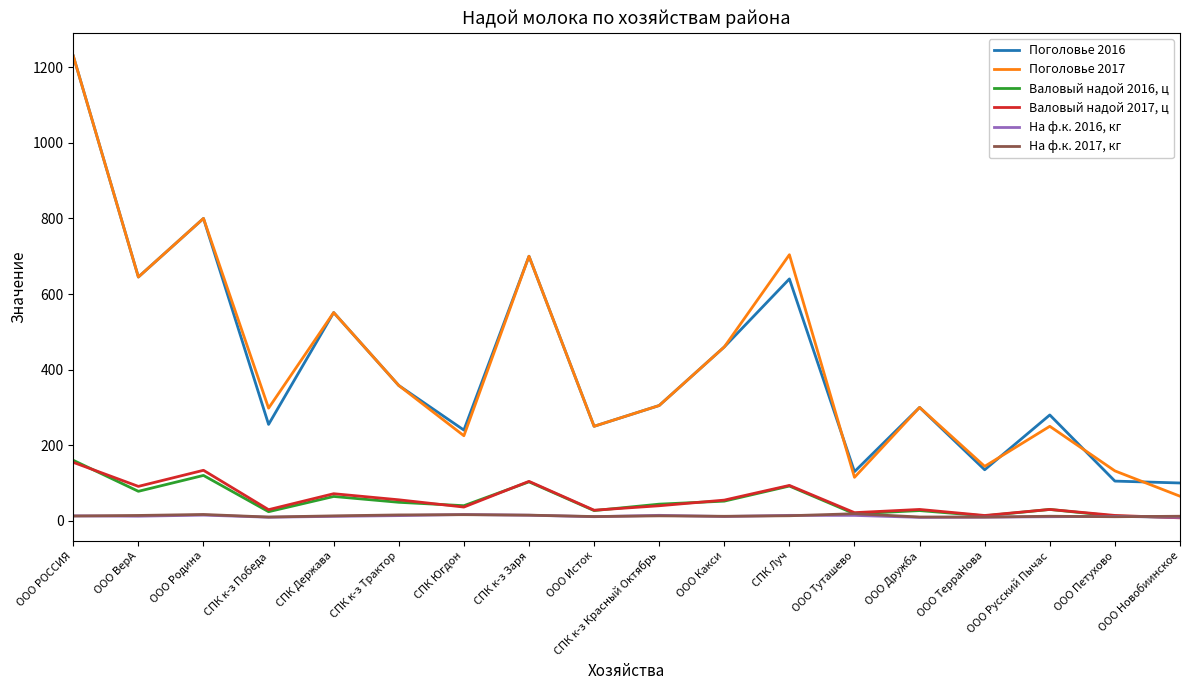

Is it true that Поголовье 2016 equals 139.4 at СПК к-з Трактор?

False